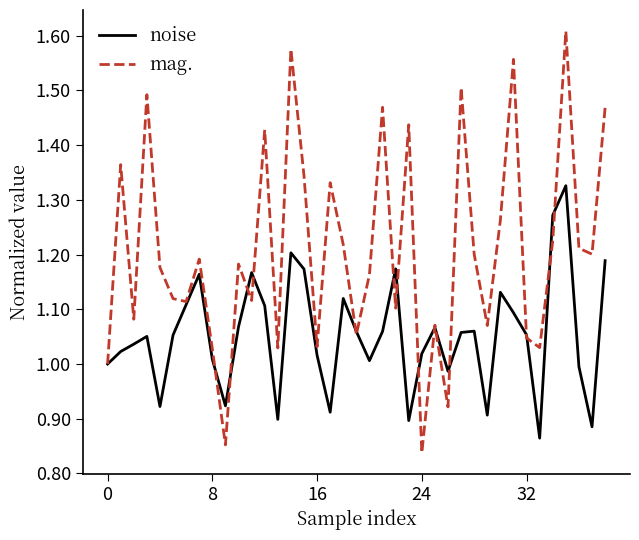

Which series has the widest spread of values?

mag.